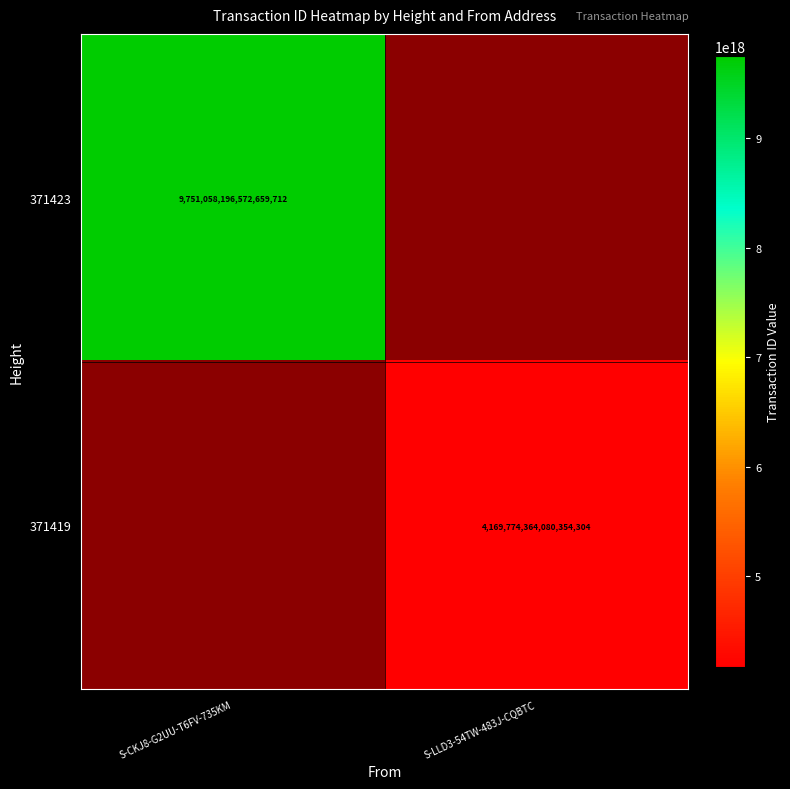

Count the number of categories in the chart.

2